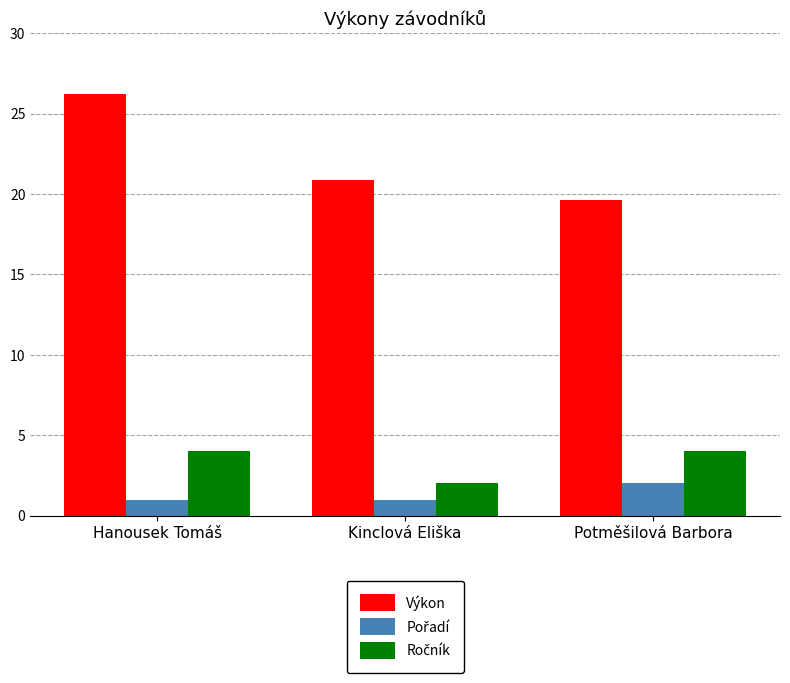

At which category is the sum across all series the highest?

Hanousek Tomáš